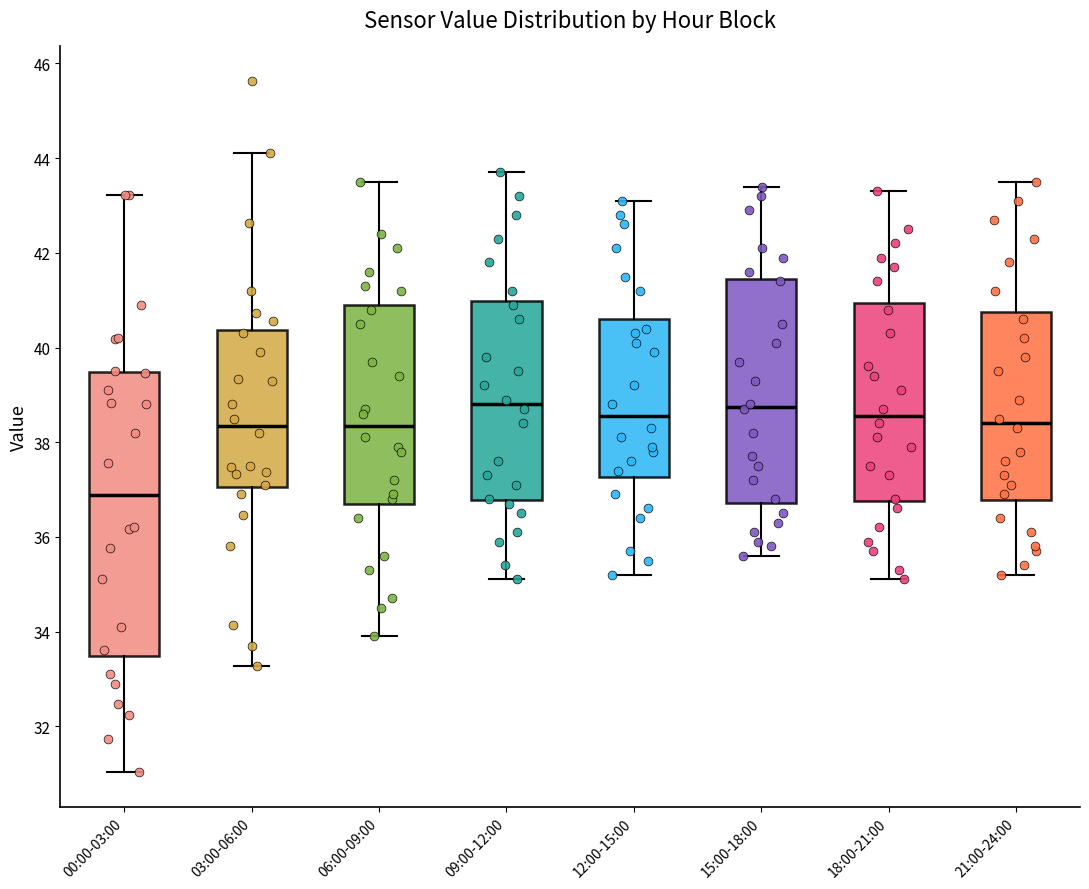

Which box is the tallest, from its lower edge to its upper edge?

00:00-03:00